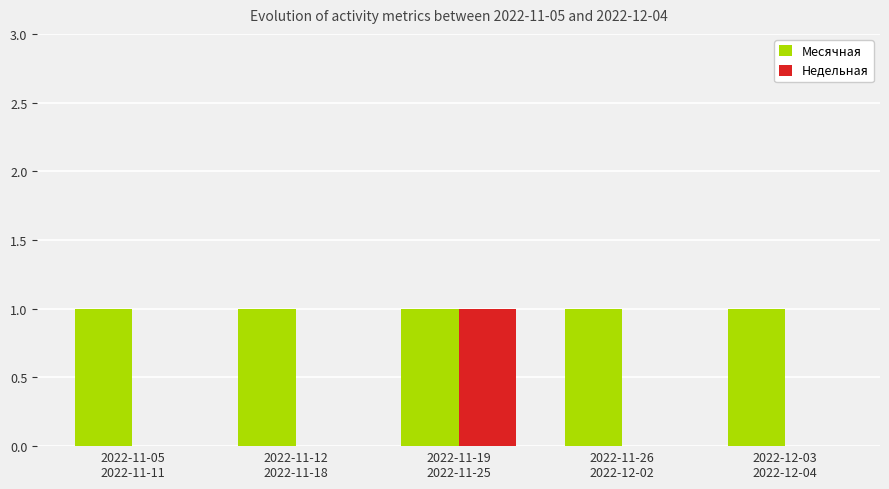

Reading left to right, list all the values displayed in this chart.

Месячная: 1	1	1	1	1
Недельная: 0	0	1	0	0